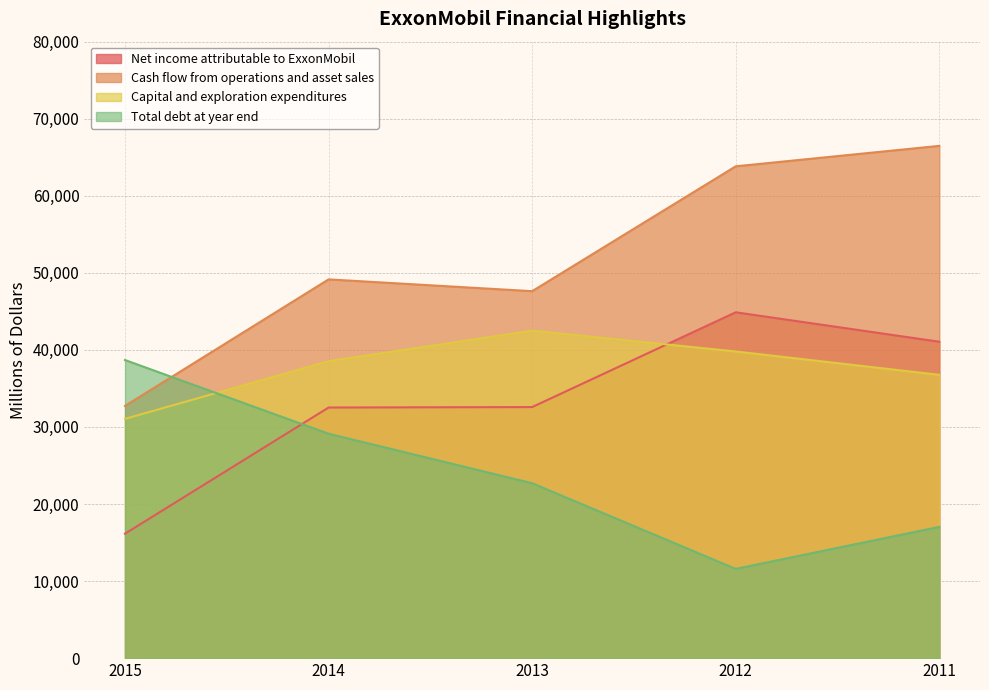

At which category is the sum across all series the highest?

2011